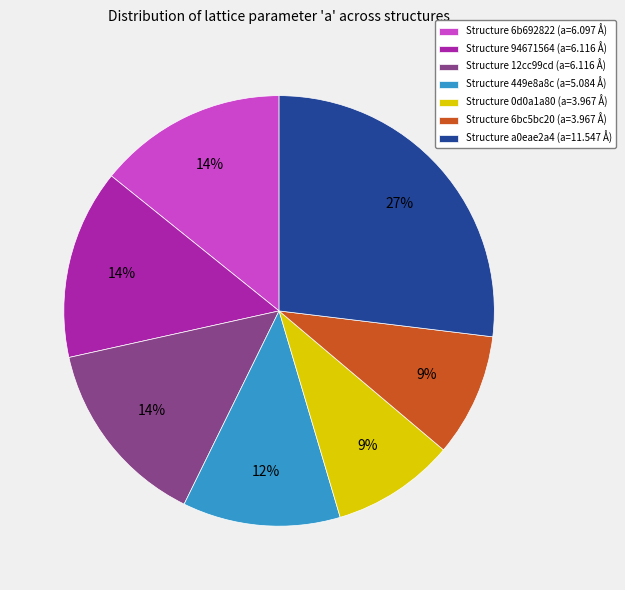

What is the largest slice in the pie chart?

Structure a0eae2a4 (a=11.547 Å)